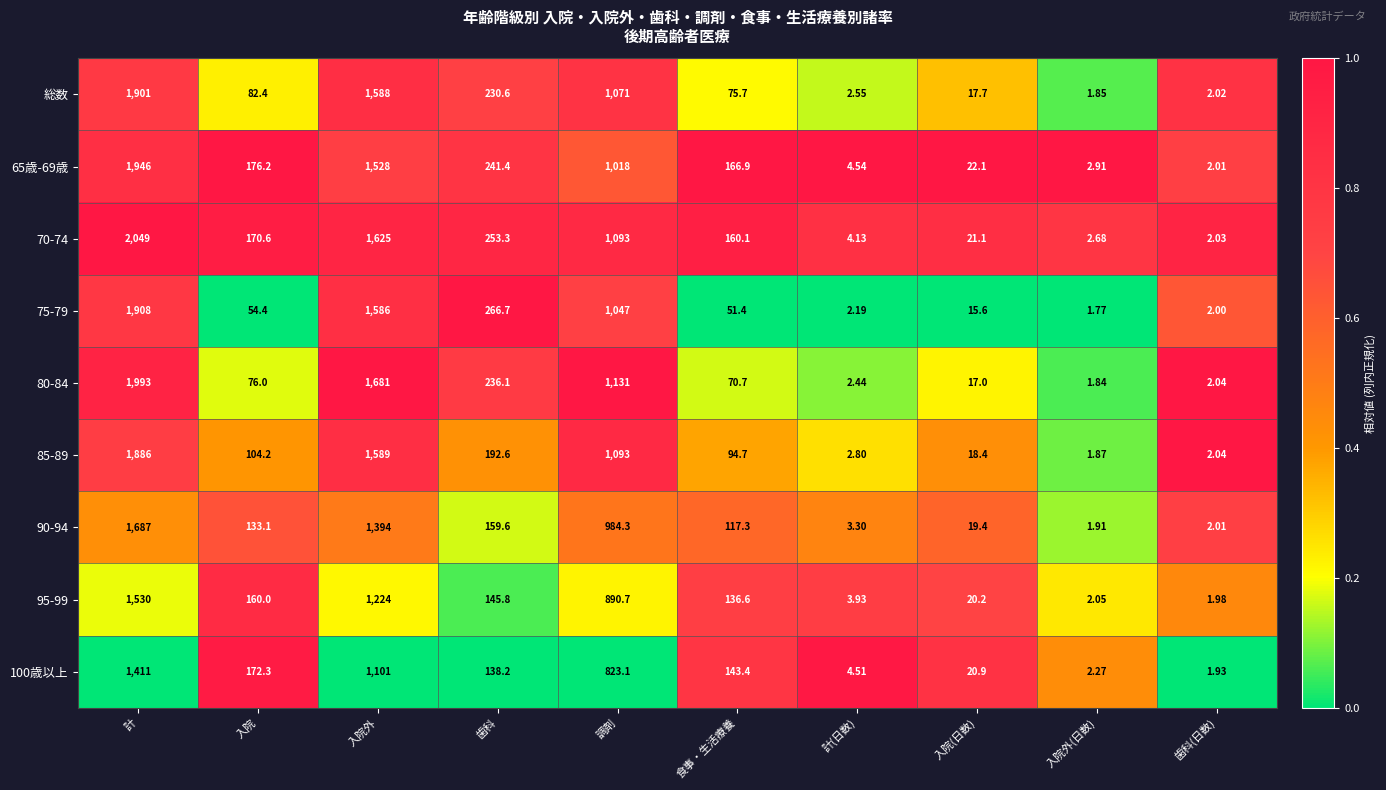

At which label does 80-84 first exceed 76?

計